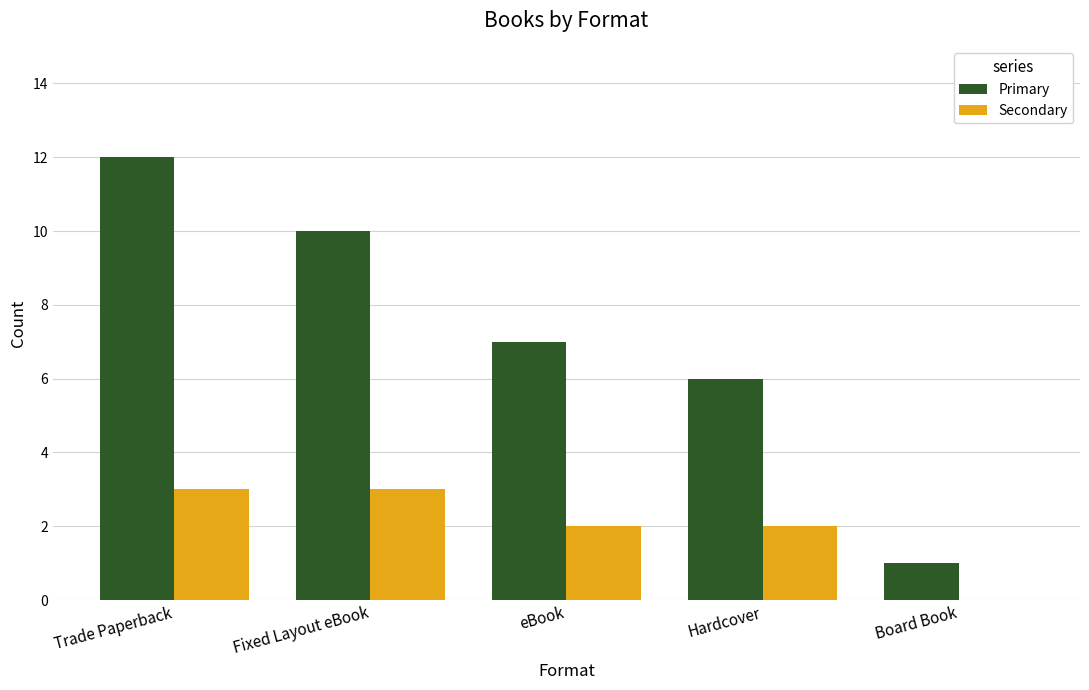

What are all the series names shown in the legend?

Primary, Secondary